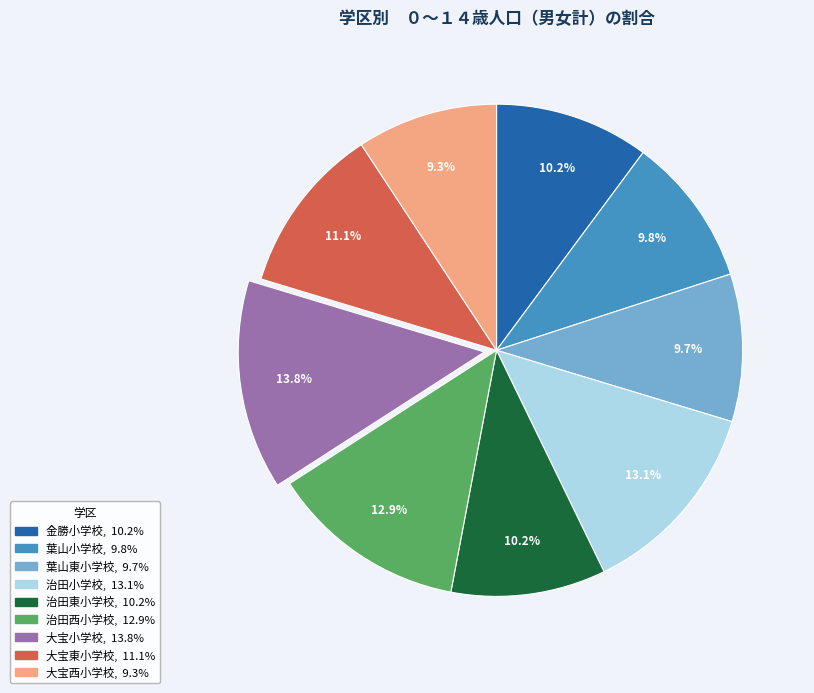

Count the number of slices in the pie.

9